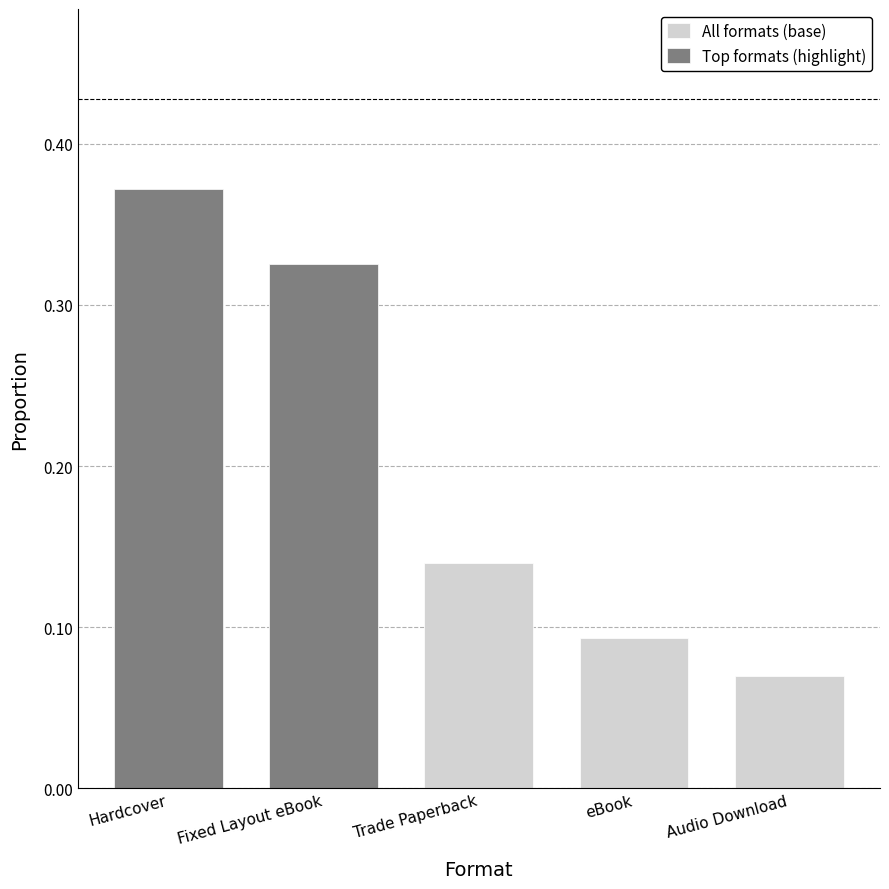

List the series in order of their peak value, highest first.

All formats (base), Top formats (highlight)